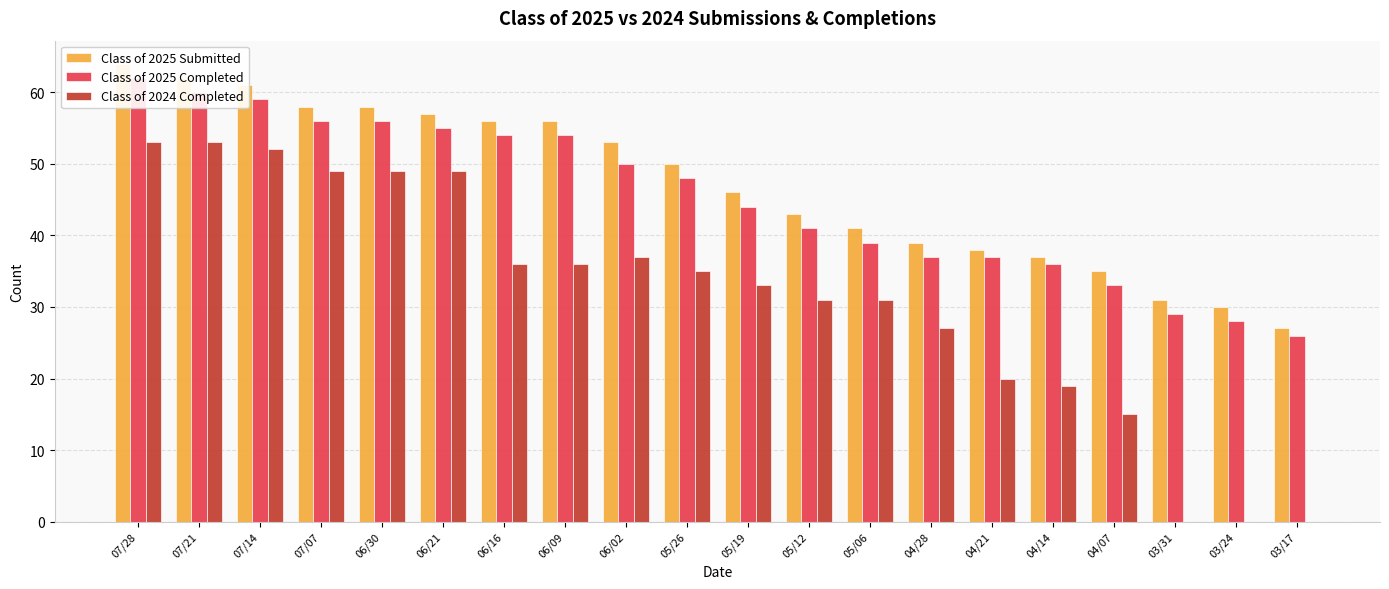

Between 06/21 and 05/26, which series saw the biggest shift?

Class of 2024 Completed